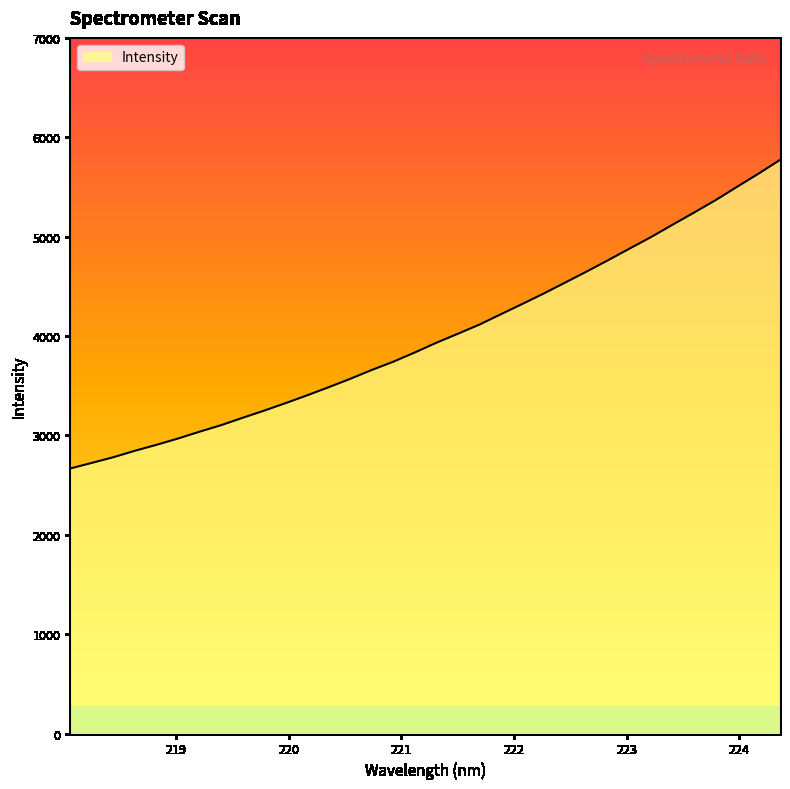

What is the minimum value shown in the chart?

2666.9